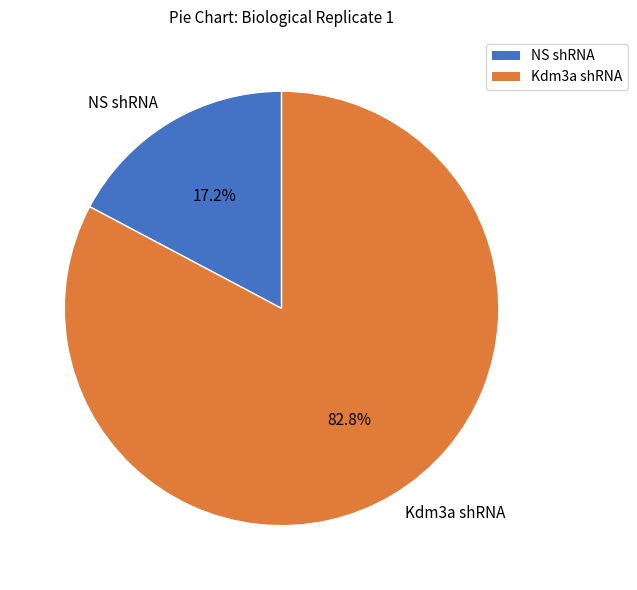

True or false: NS shRNA accounts for 17% of the total.

True